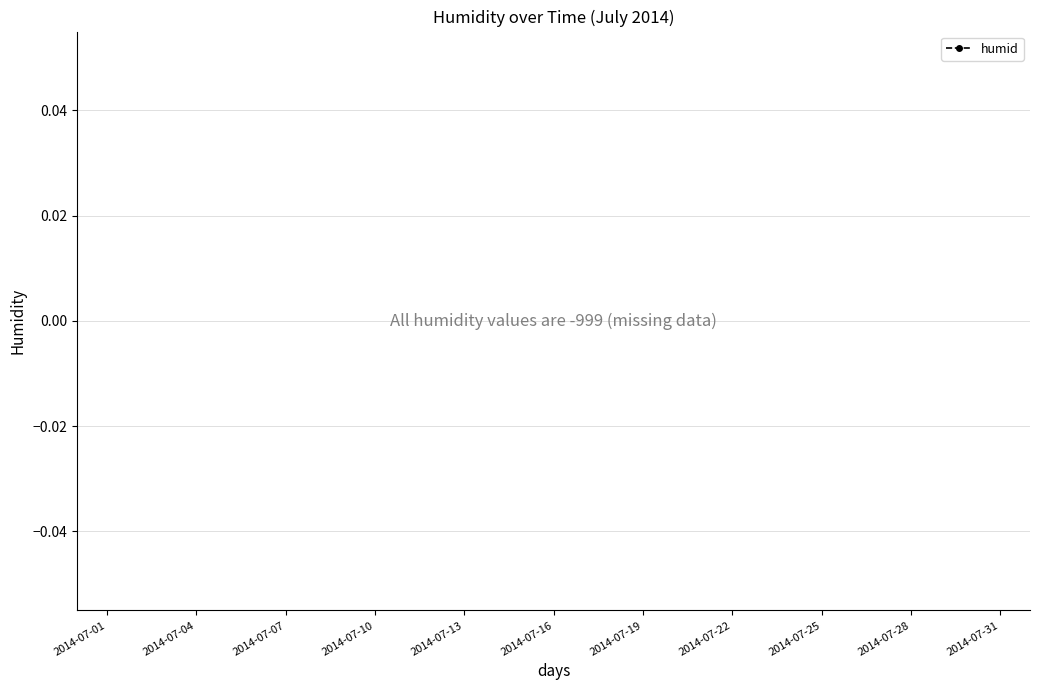

True or false: there are more than 0 points higher than both neighbors.

False